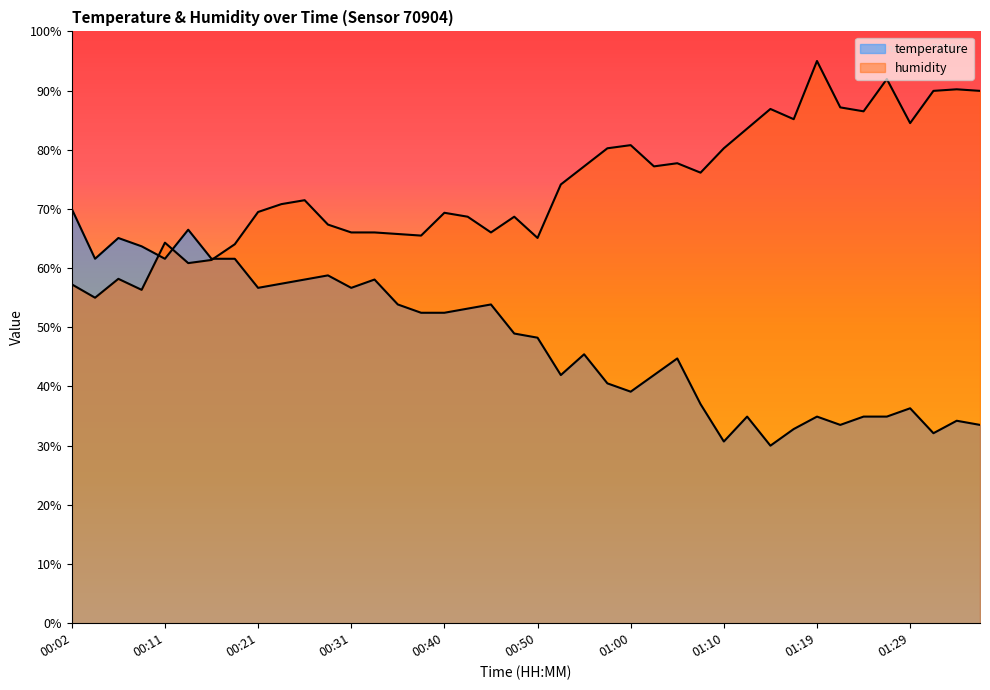

What is the difference between the maximum and minimum values in the humidity series?

40.0